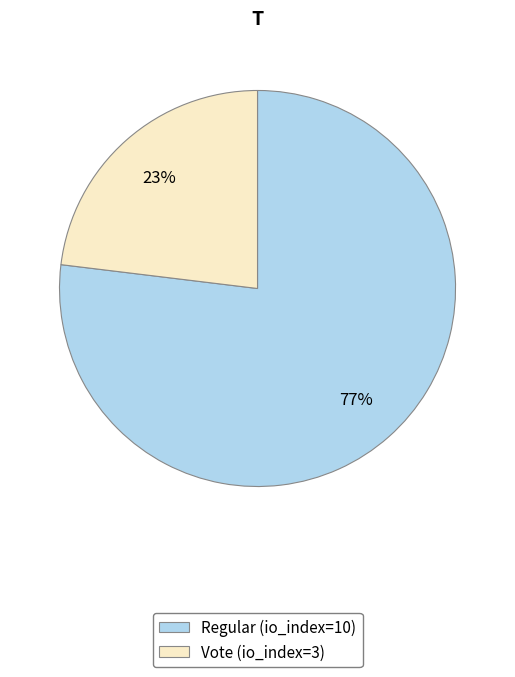

Count the number of slices in the pie.

2